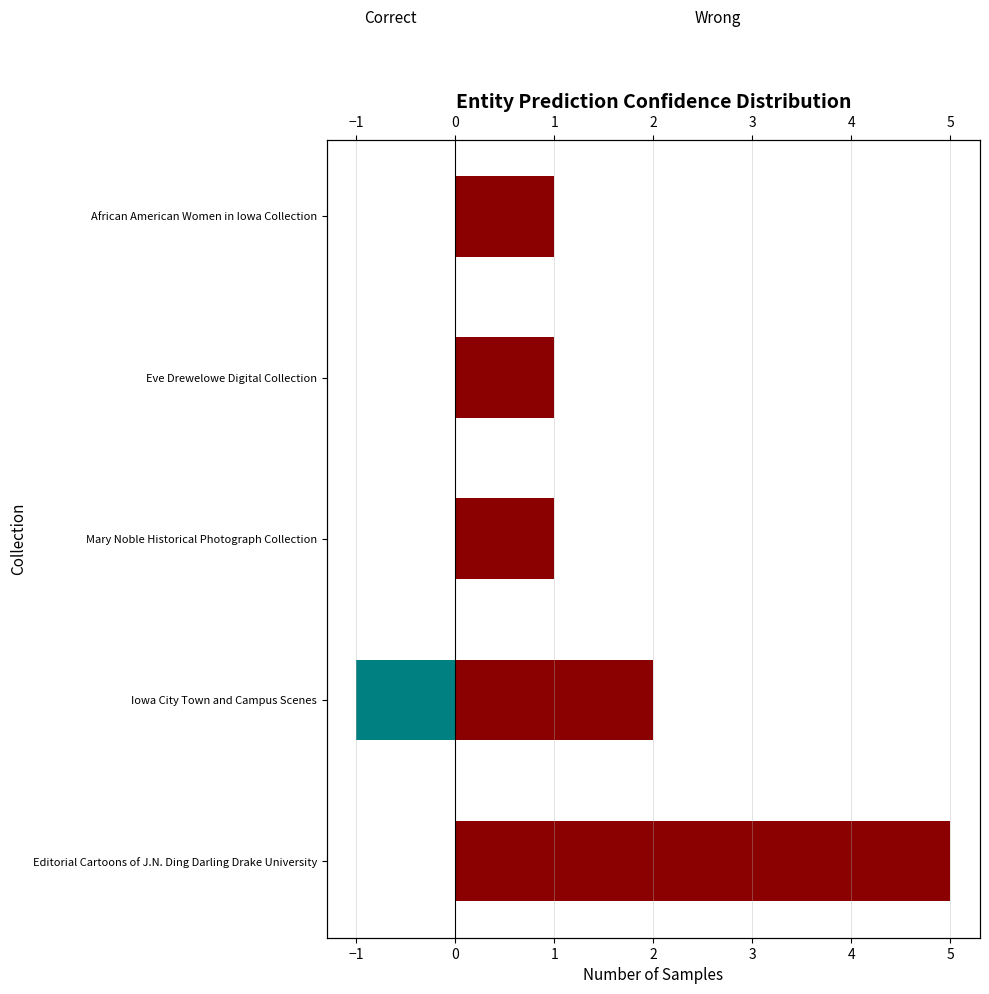

The Correct series shows 0 at Iowa City Town and Campus Scenes. True or false?

False